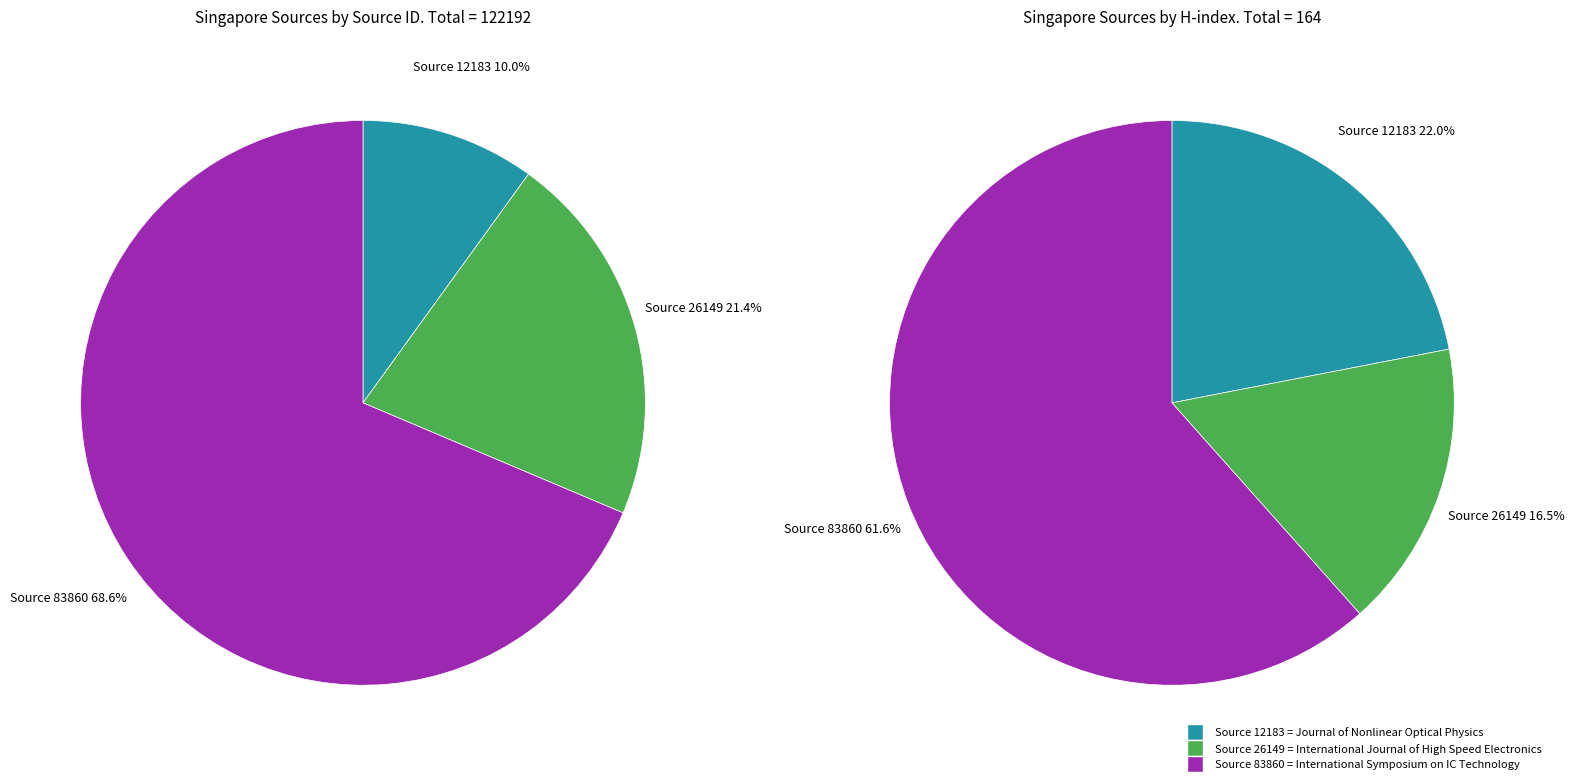

How many slices are in this pie chart?

3